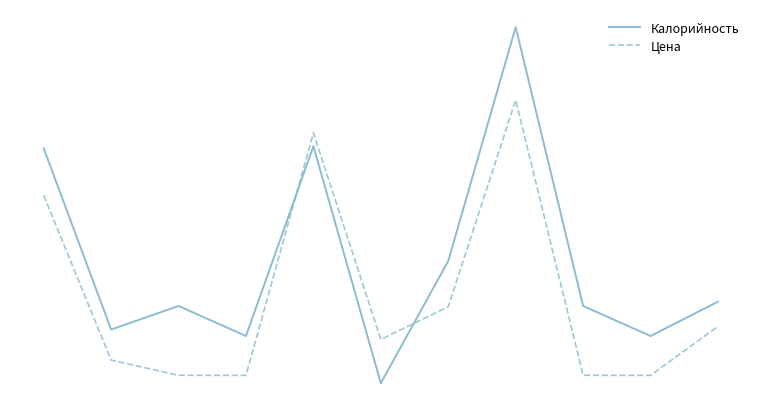

True or false: Калорийность and Цена cross at least once.

True